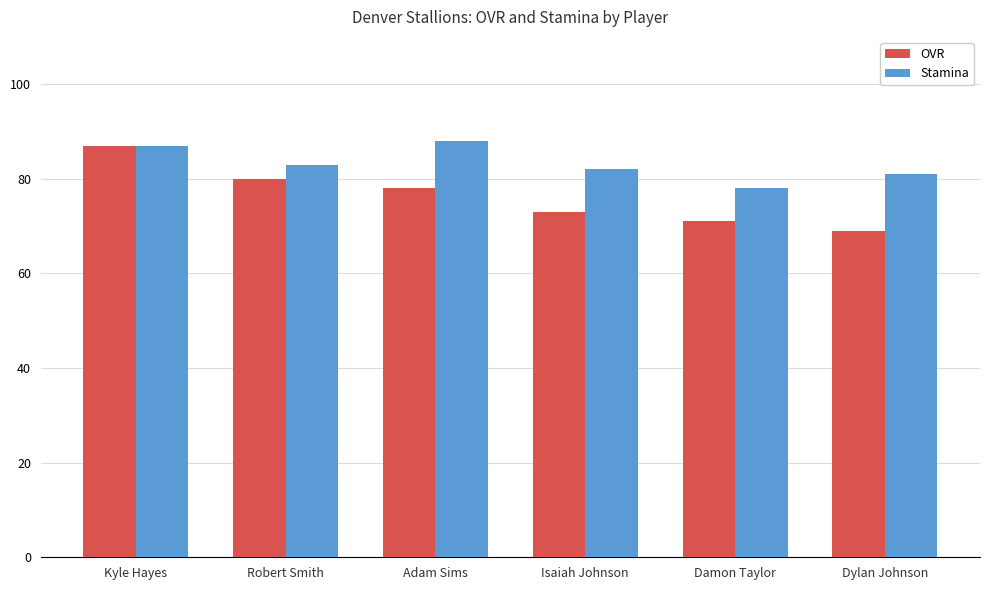

What is the label of the 5th bar from the left?

Damon Taylor